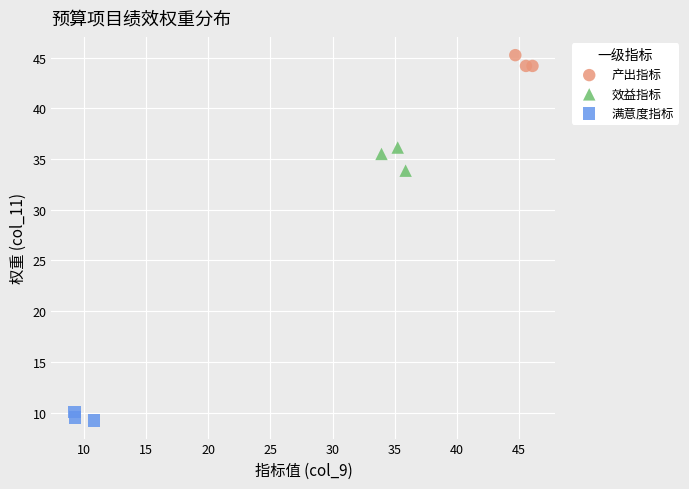

Which series contains the highest Y value?

产出指标